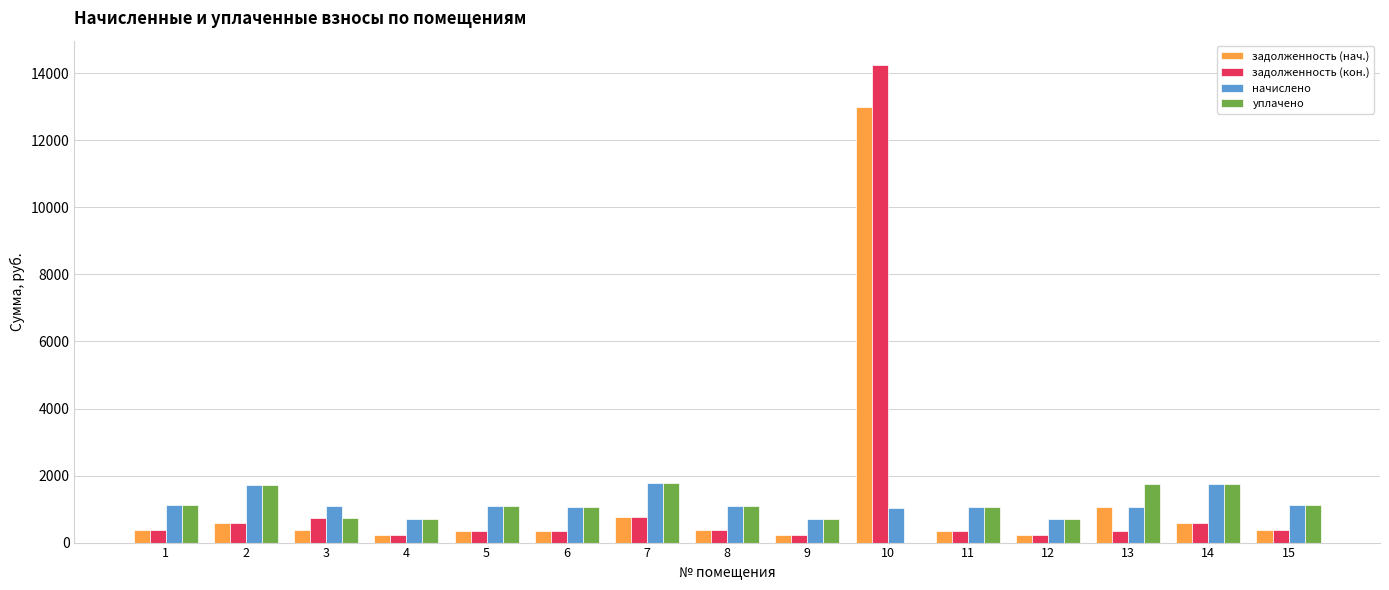

What is the maximum value for уплачено?

1781.3